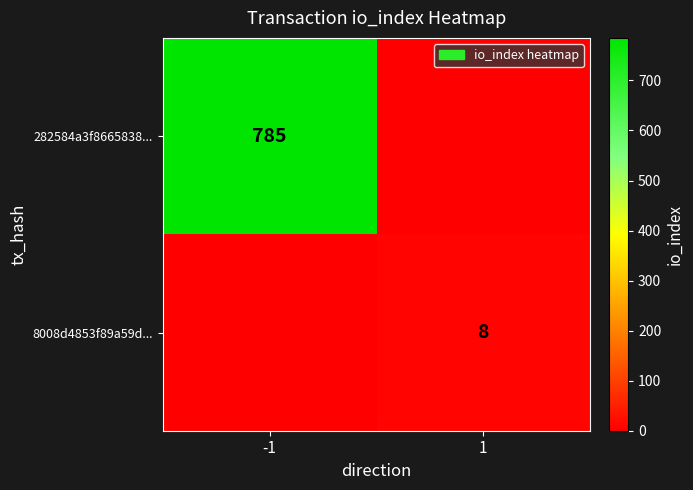

Is it true that 282584a3f8665838... equals 785 at -1?

True